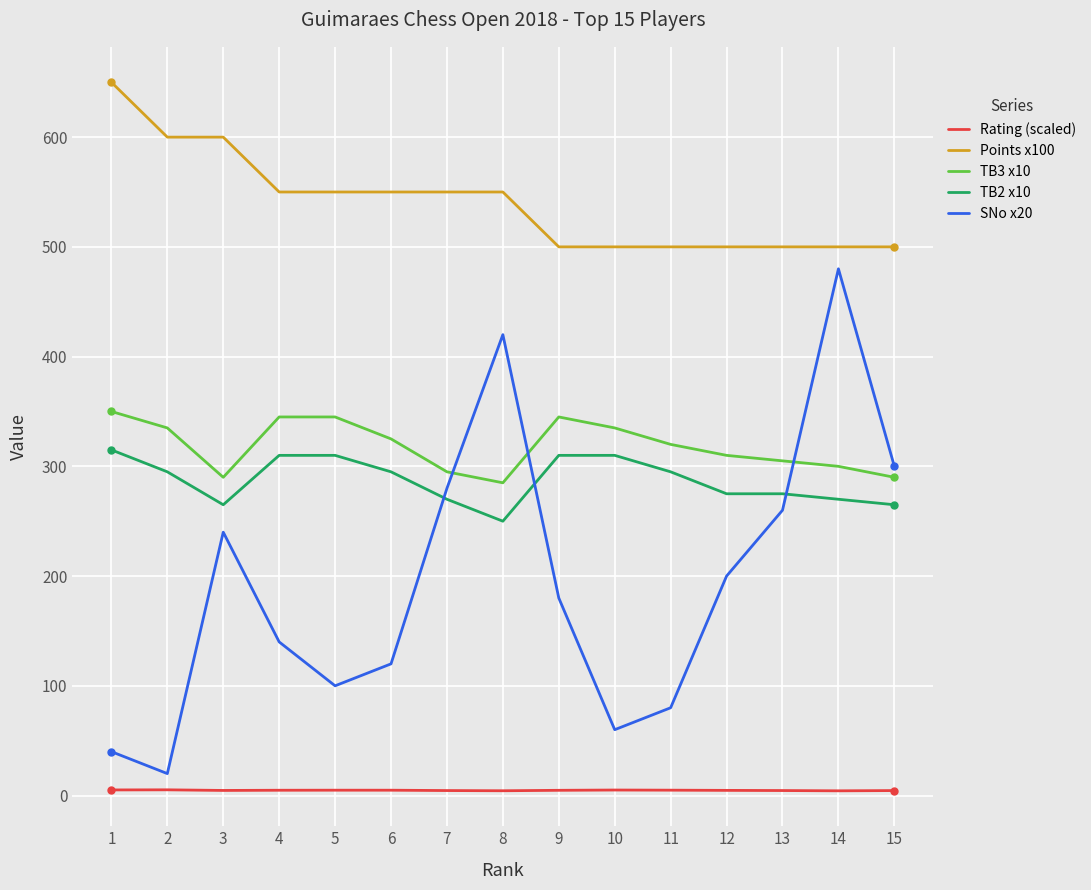

Which series has the widest spread of values?

SNo x20